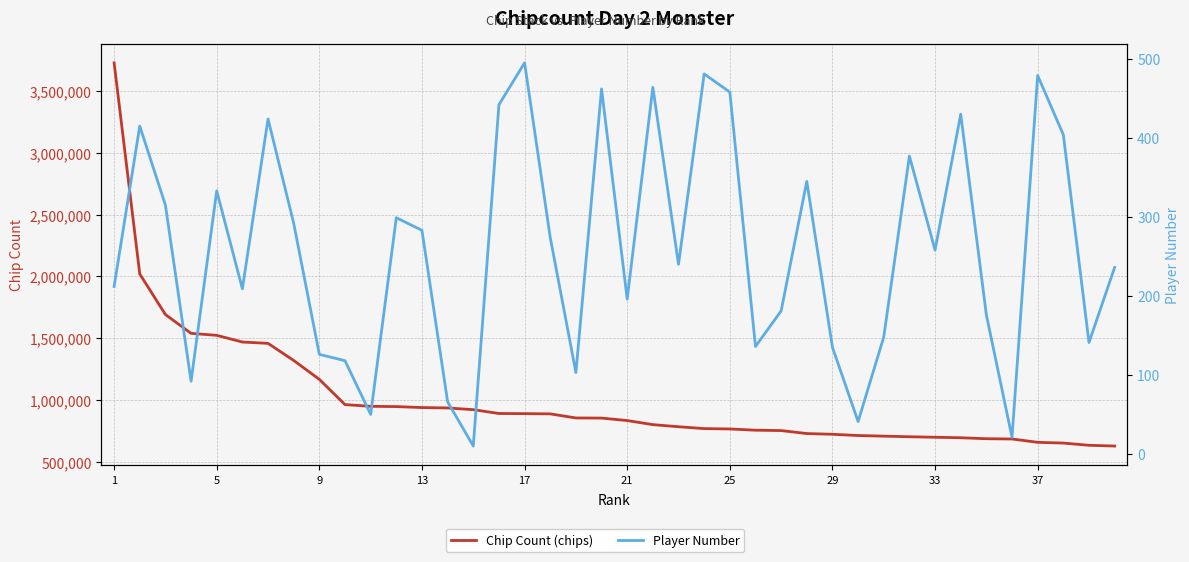

True or false: Chip Count (chips) and Player Number cross at least once.

False